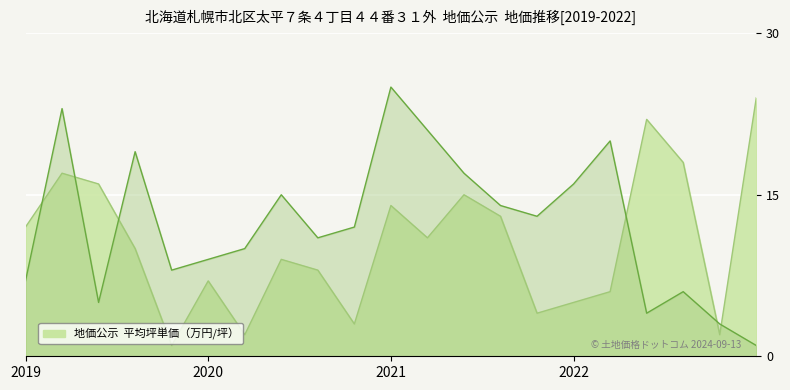

What is the spread (max minus min) of values at 7?

8